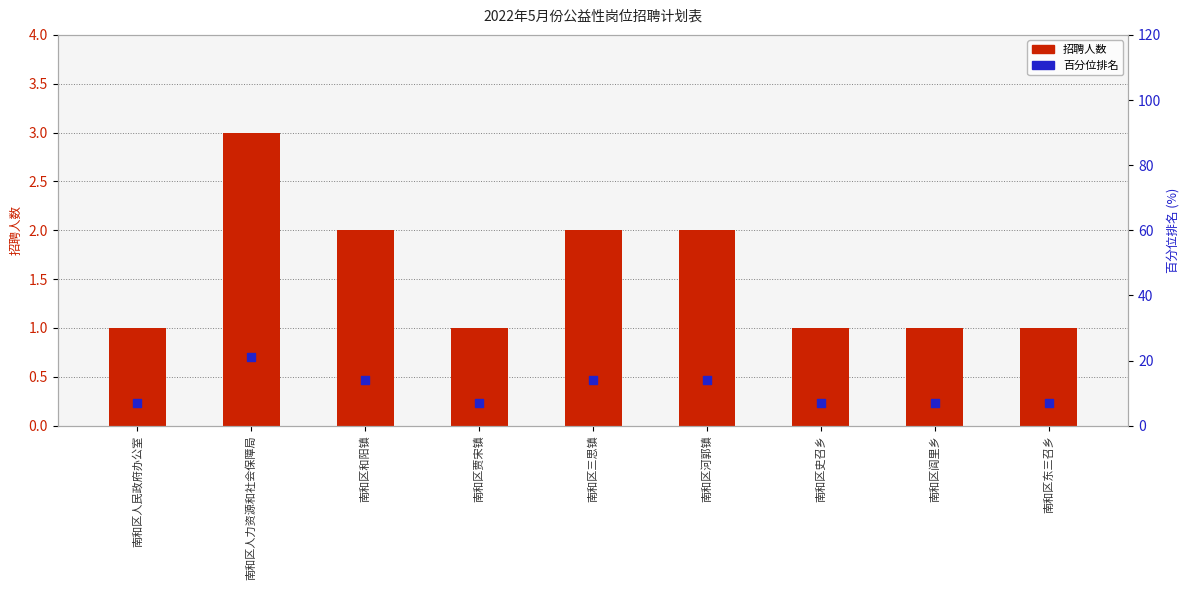

What is the total value across all series at 南和区三思镇?

16